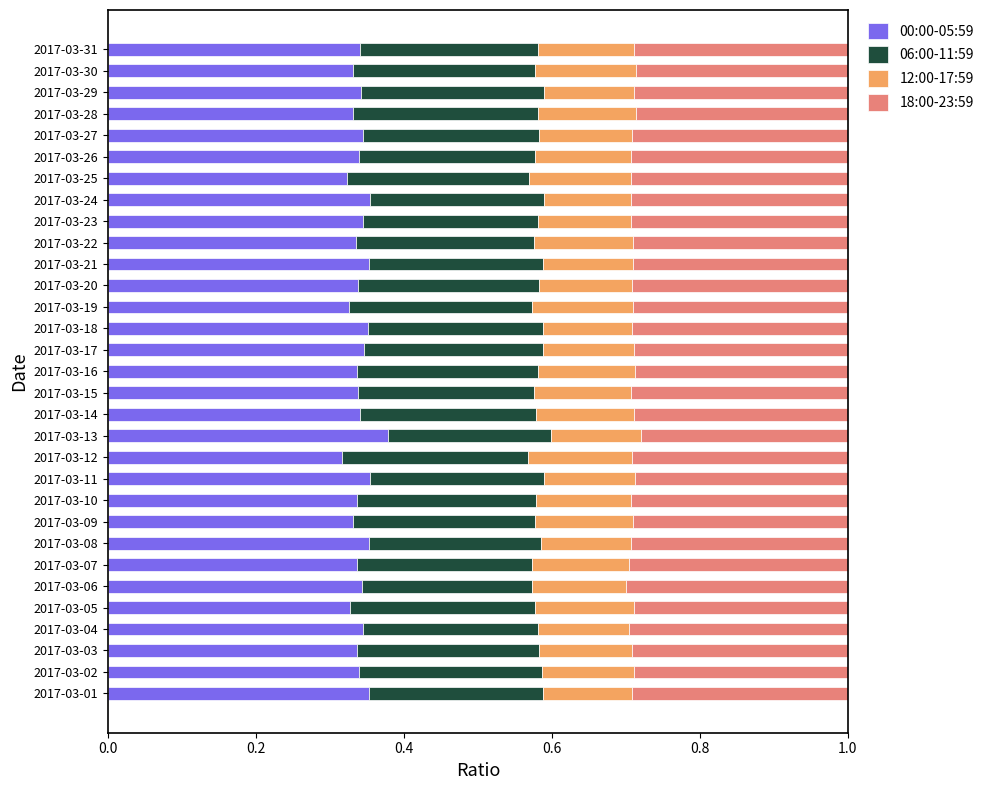

At which label does 00:00-05:59 reach its peak?

2017-03-13